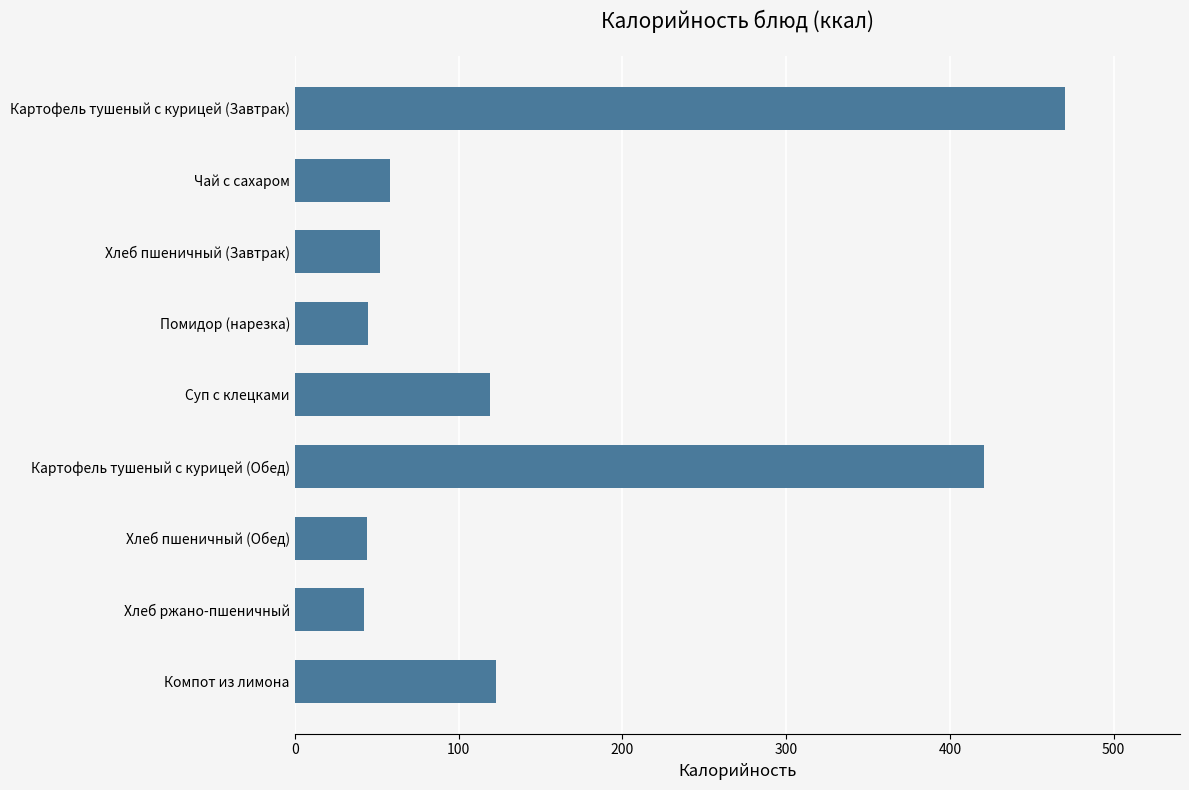

What is the minimum value shown in the chart?

42